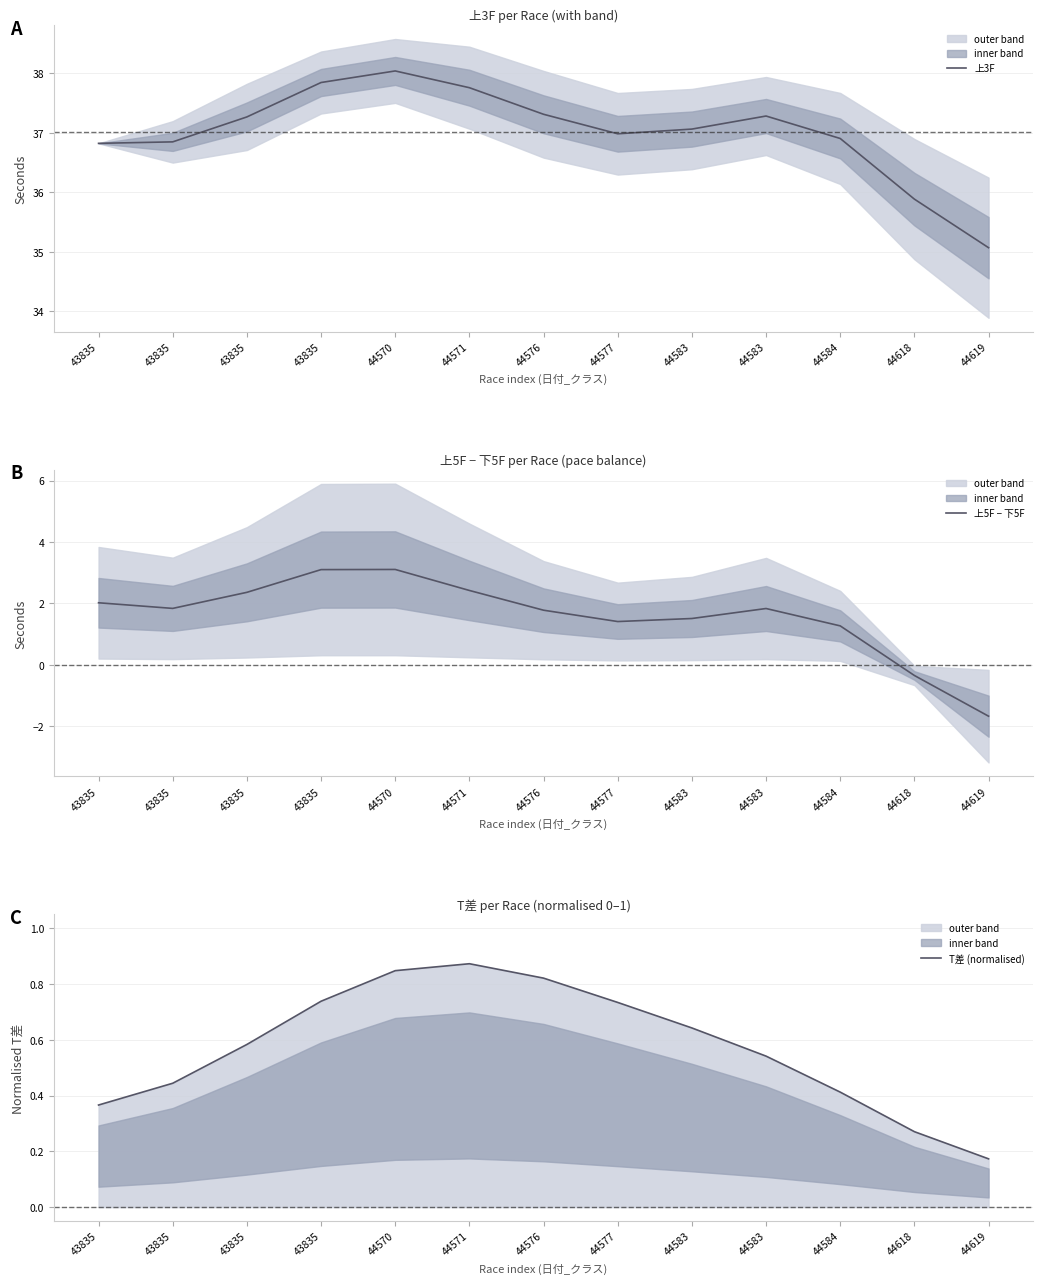

How many times do 上5F − 下5F and T差 (normalised) cross each other?

1